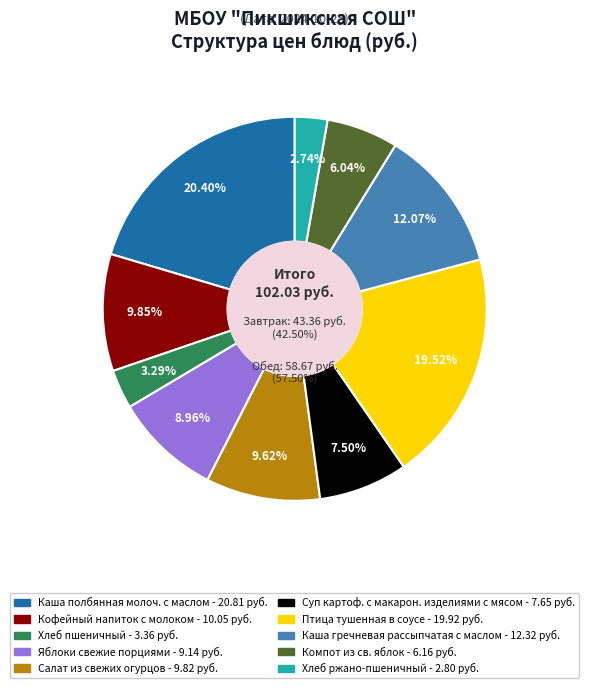

Rank the categories by value from highest to lowest.

Каша полбянная молоч. с маслом, Птица тушенная в соусе, Каша гречневая рассыпчатая с маслом, Кофейный напиток с молоком, Салат из свежих огурцов, Яблоки свежие порциями, Суп картоф. с макарон. изделиями с мясом, Компот из св. яблок, Хлеб пшеничный, Хлеб ржано-пшеничный